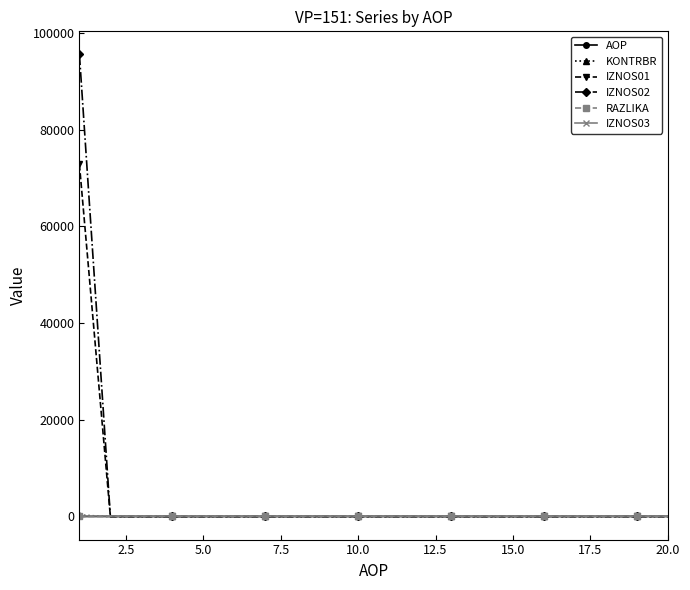

What is the maximum value for IZNOS01?

72800.5